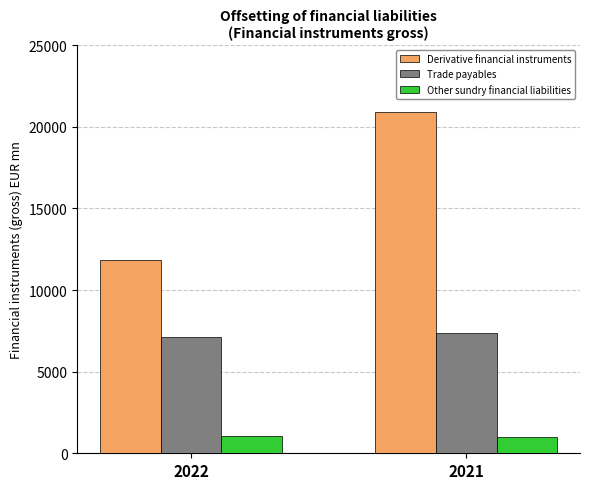

Which series has the widest spread of values?

Derivative financial instruments